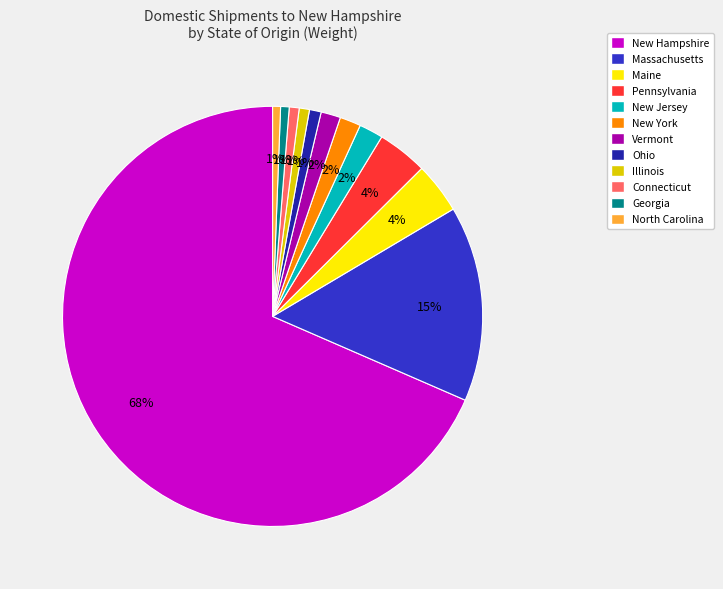

To the nearest percent, what percentage of the pie is Pennsylvania?

4%